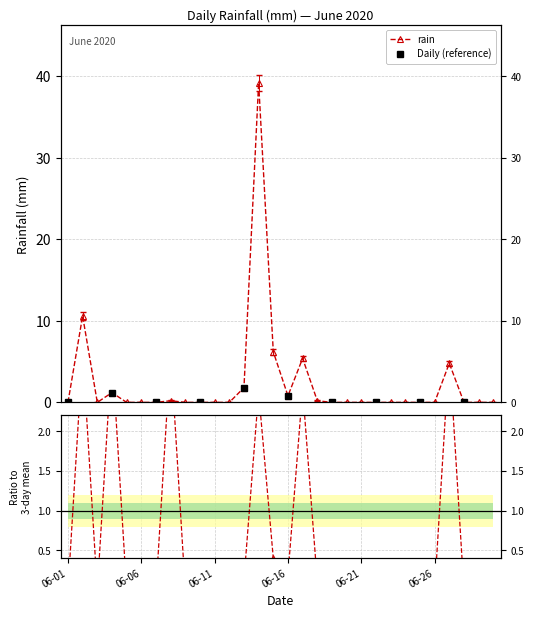

How many interior local peaks (higher than both neighbors) does the data have?

6